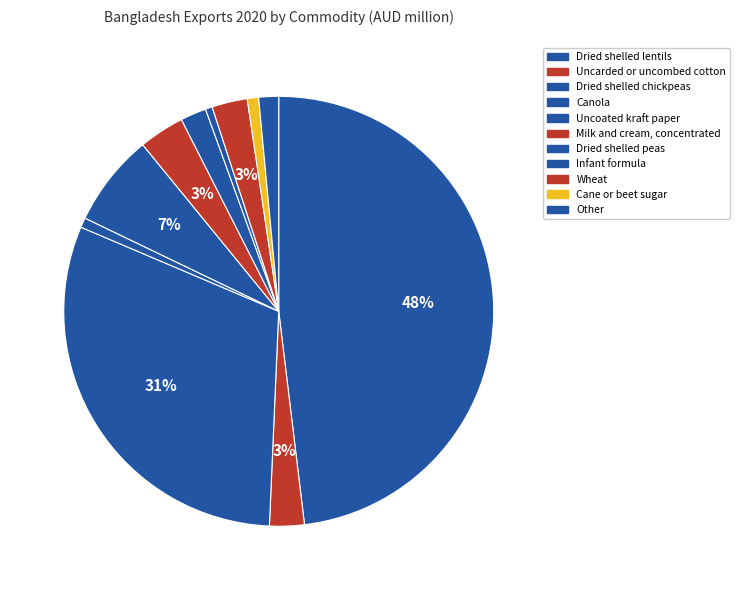

To the nearest percent, what percentage of the pie is Infant formula?

1%